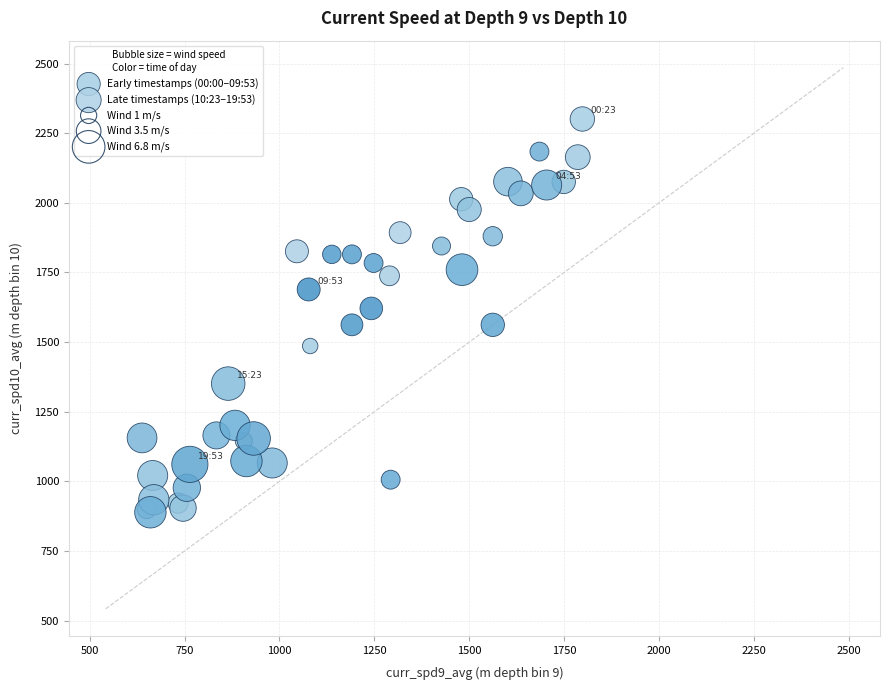

Which series has the largest Y range (max minus min)?

Early timestamps (00:00–09:53)